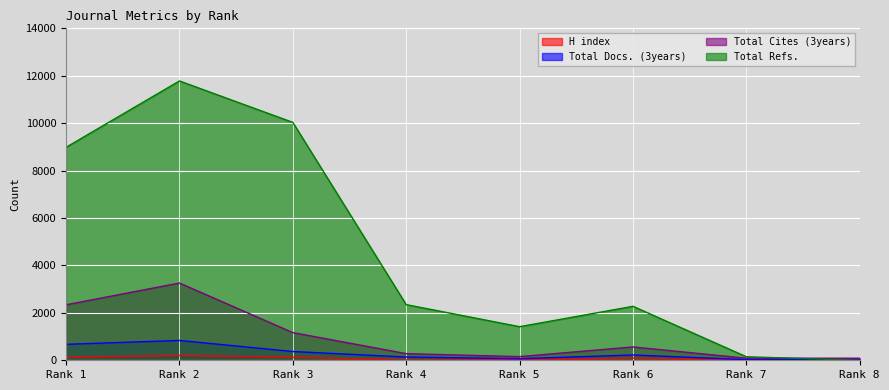

Which series has the largest total across all categories?

Total Refs.